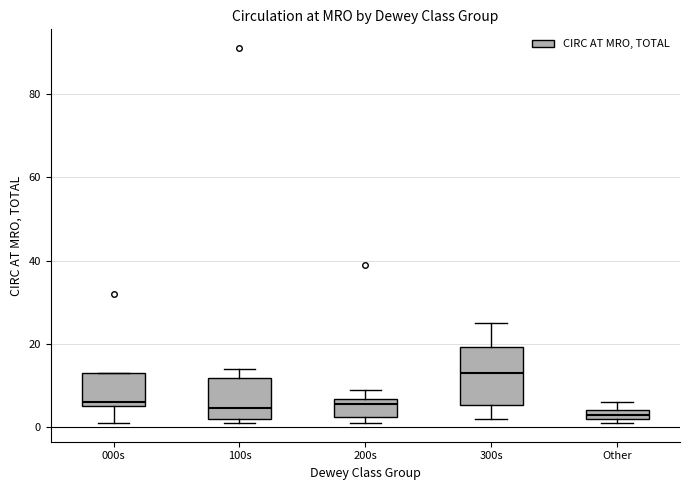

Comparing the boxes themselves (not the whiskers), which one is the tallest?

300s